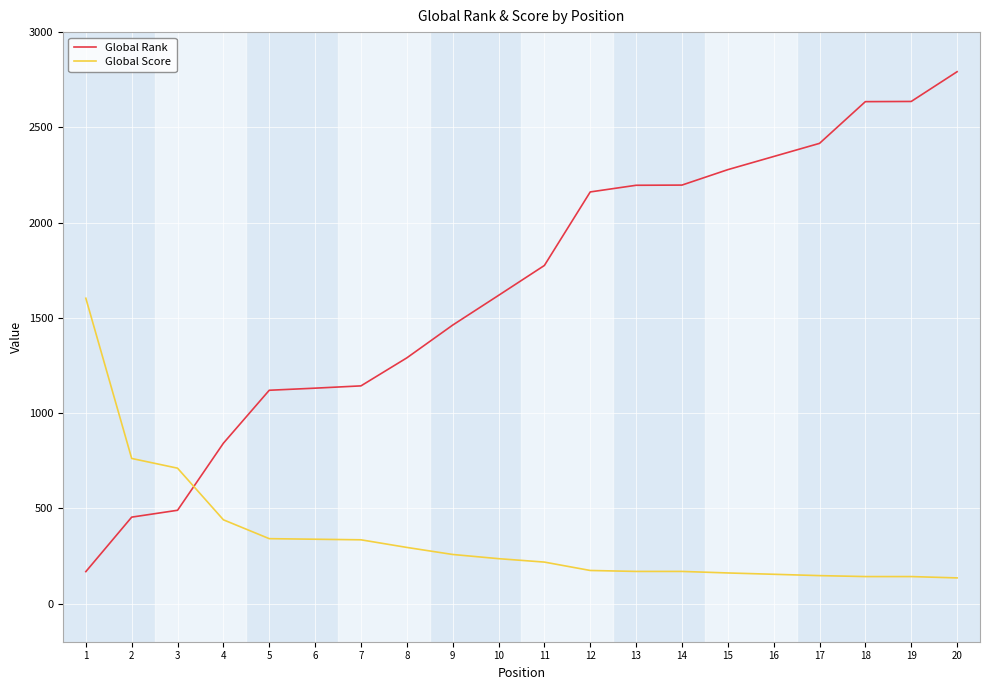

The value of Global Rank at 16 is 1163. True or false?

False